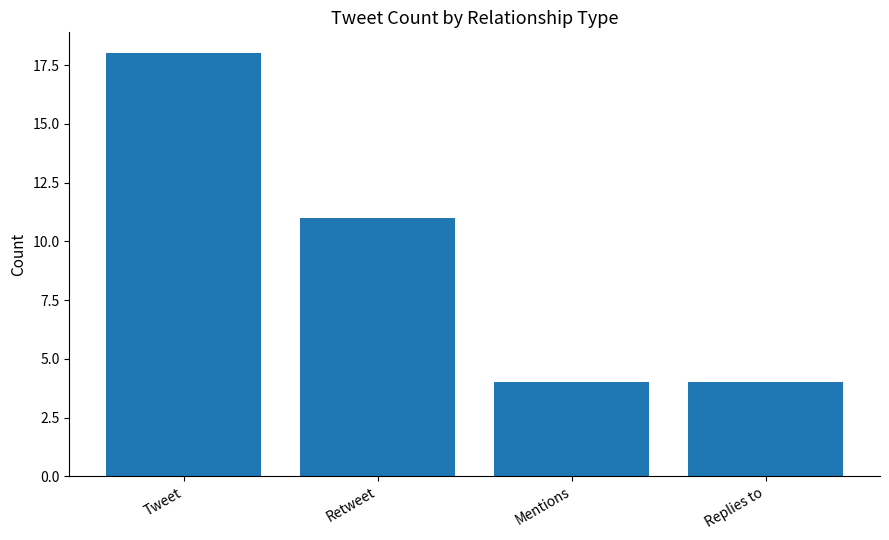

What position from the right is Retweet?

3